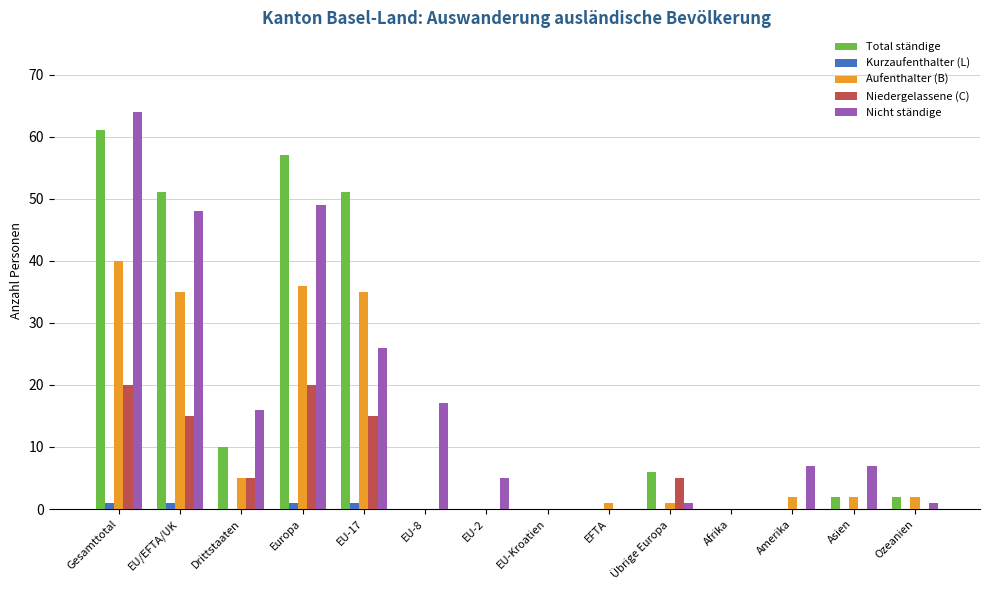

How many series are shown in this chart?

5